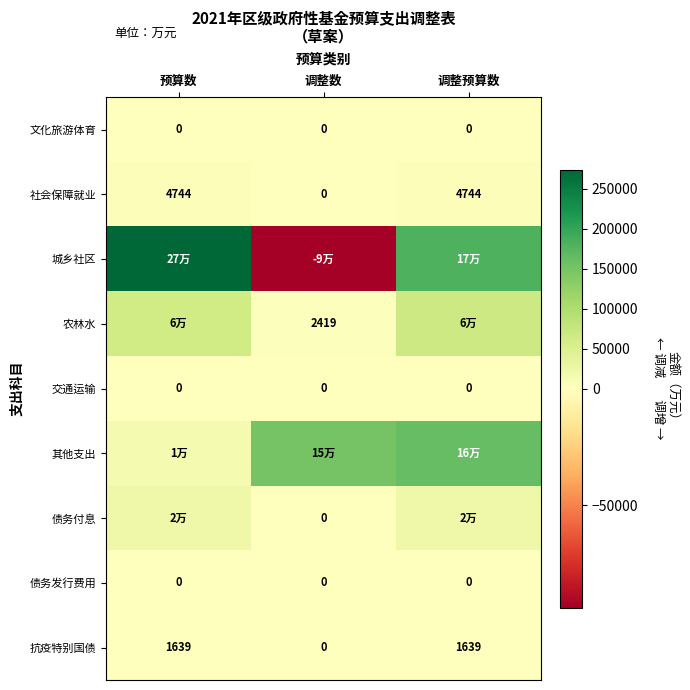

At how many categories does at least one series exceed 206636?

1